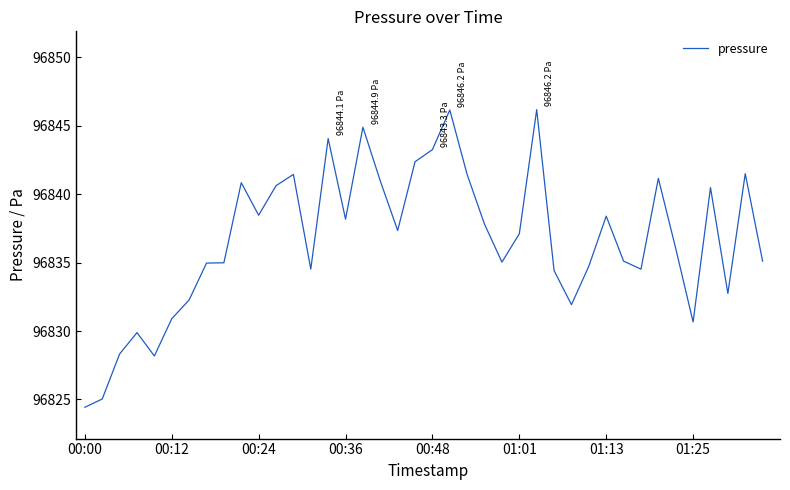

What is the difference between the maximum and minimum values?

21.7